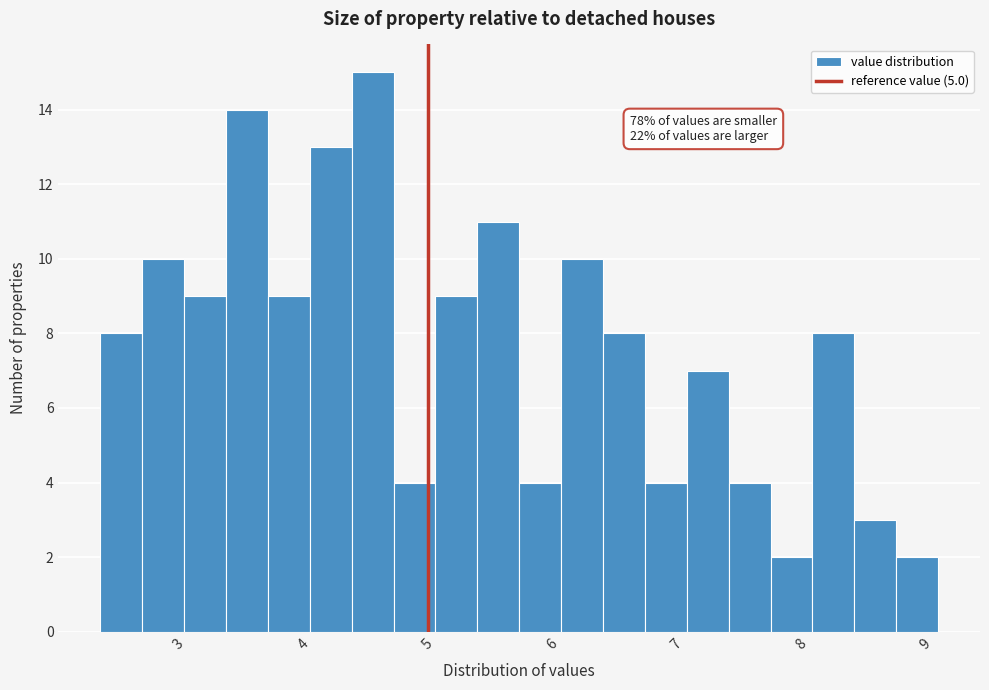

Read against the x-axis, roughly where is the centre of the tallest bar?

4.6